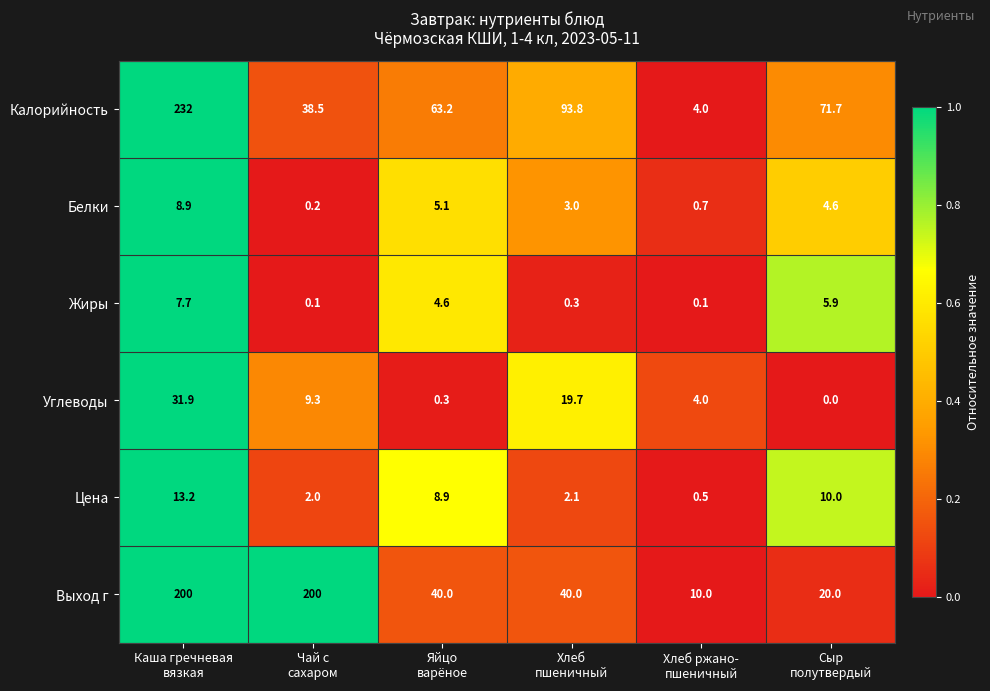

Count the number of data series in this chart.

6